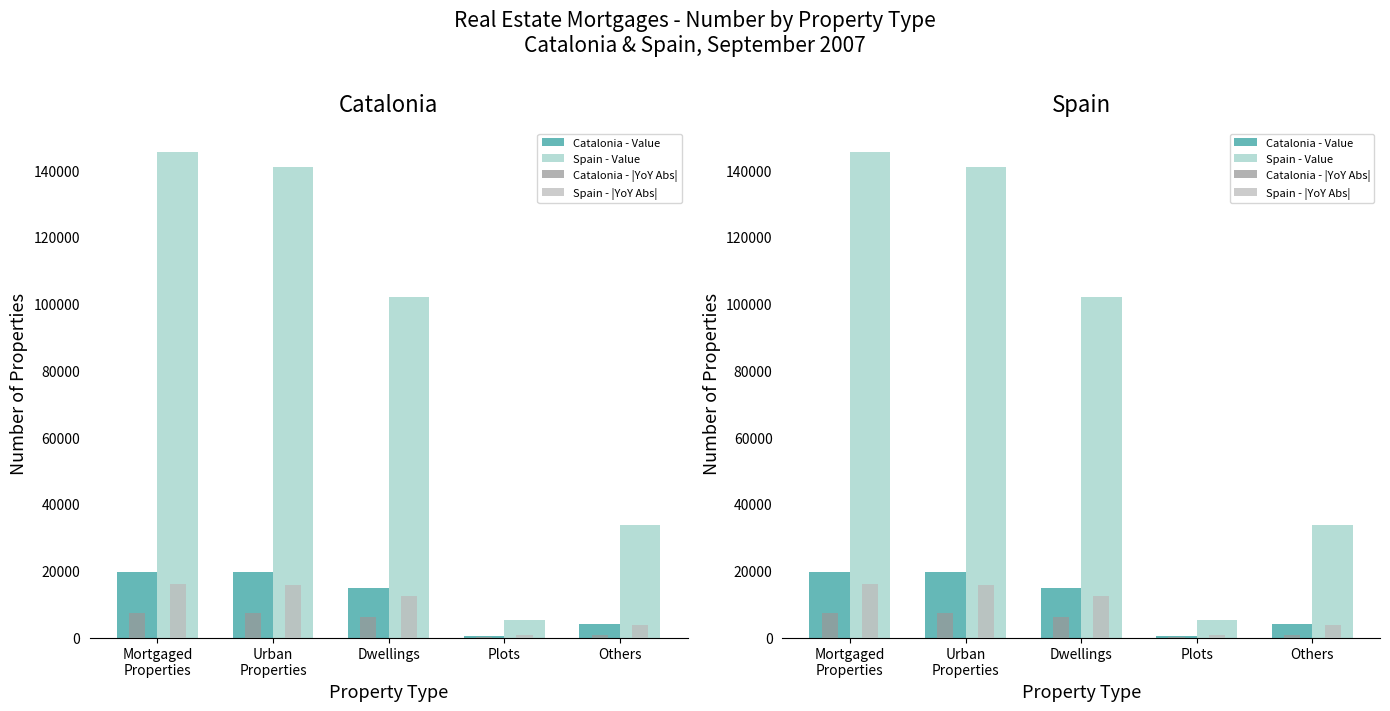

At Urban
Properties, list the series in order from largest to smallest.

Spain - Value, Catalonia - Value, Spain - |YoY Abs|, Catalonia - |YoY Abs|